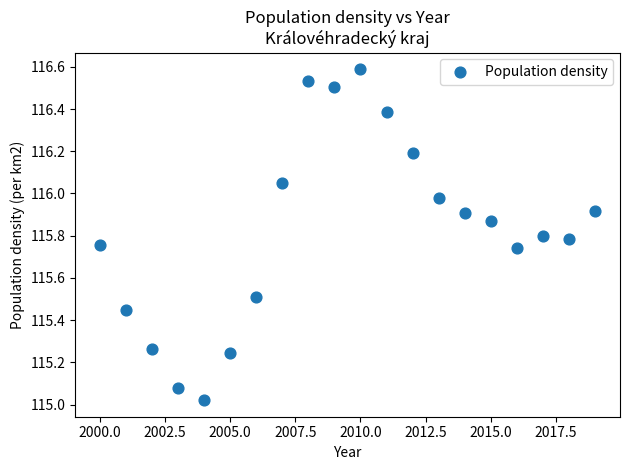

What is the range of X values (max minus min)?

19.0